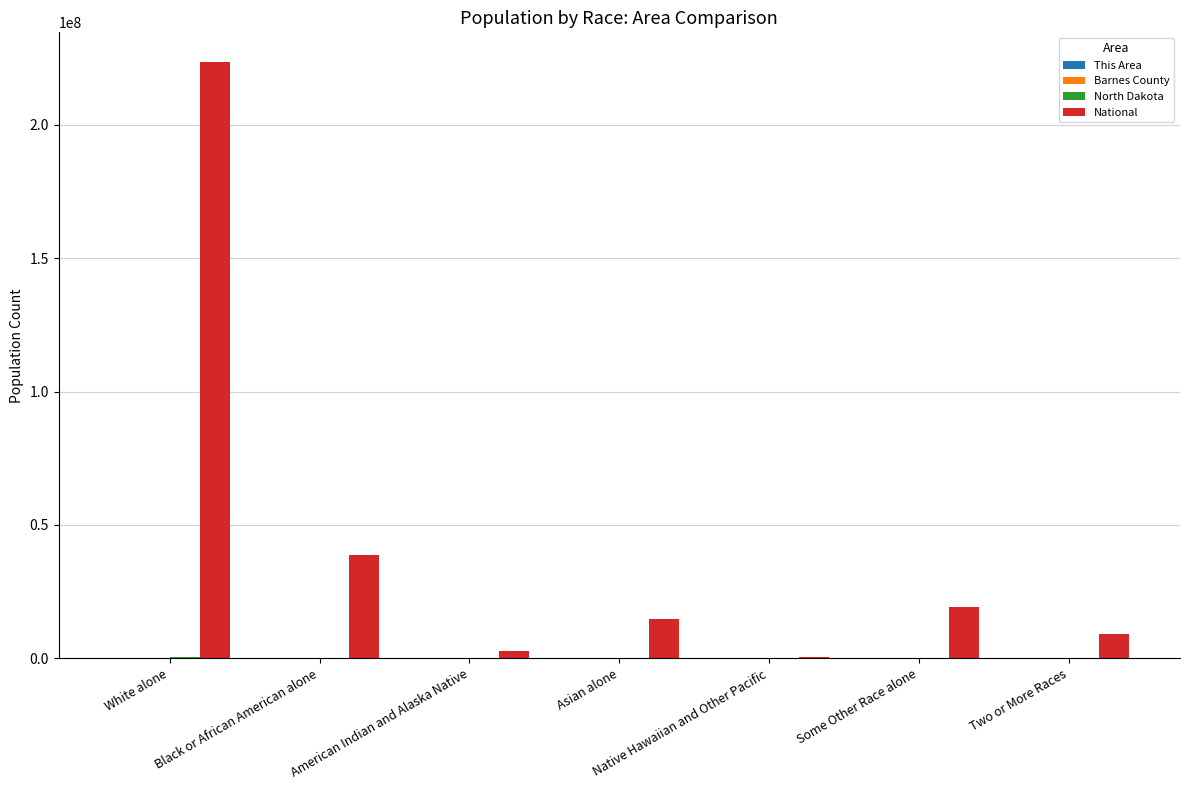

What is the spread (max minus min) of values at Native Hawaiian and Other Pacific?

540013